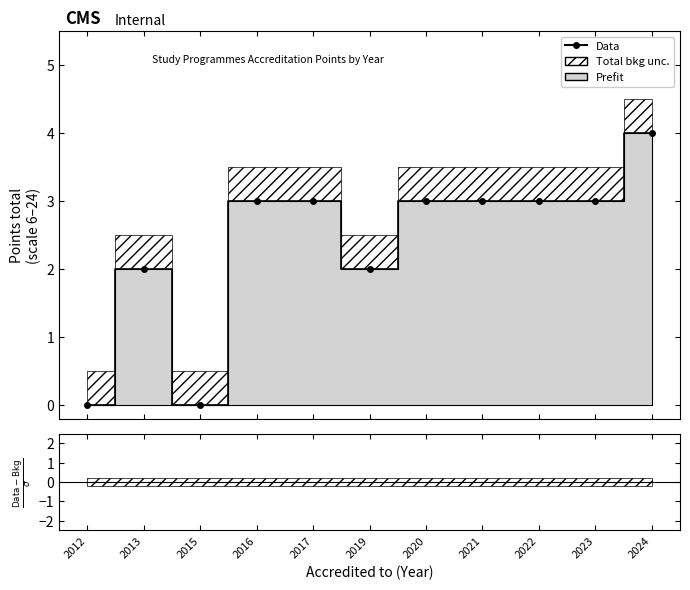

Rank the categories by value from lowest to highest.

2012, 2015, 2013, 2019, 2016, 2017, 2020, 2021, 2022, 2023, 2024